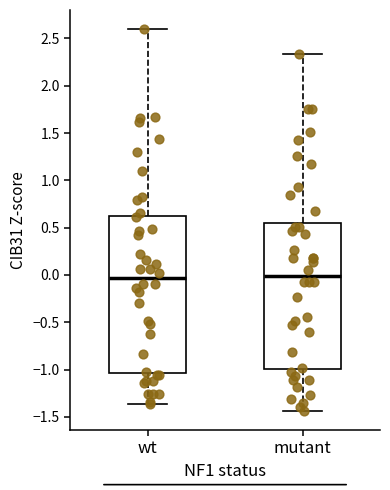

Reading left to right, transcribe this box plot: for each box, give where its median line is, the range the box spans, and where its two whiskers end, as read against the y-axis. The values are not printed on the chart, so give them approximately, as read against the axis.

wt: median -0.05, box -1.05 to 0.60, whiskers -1.35 to 2.60
mutant: median 0.00, box -1.00 to 0.55, whiskers -1.45 to 2.35